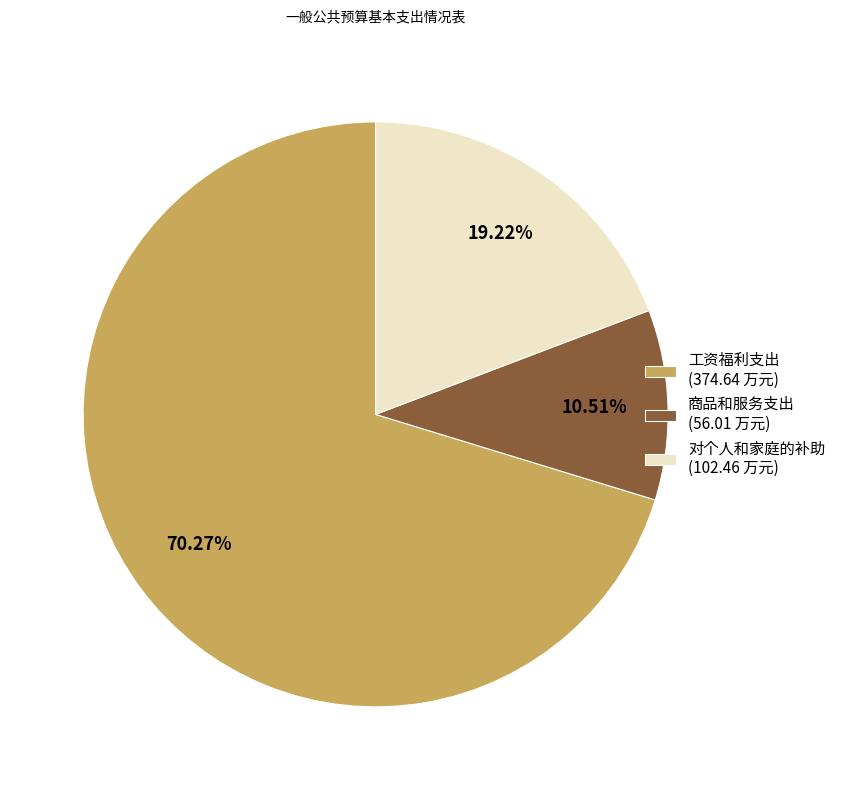

What percentage is NOT represented by 商品和服务支出?

89.5%